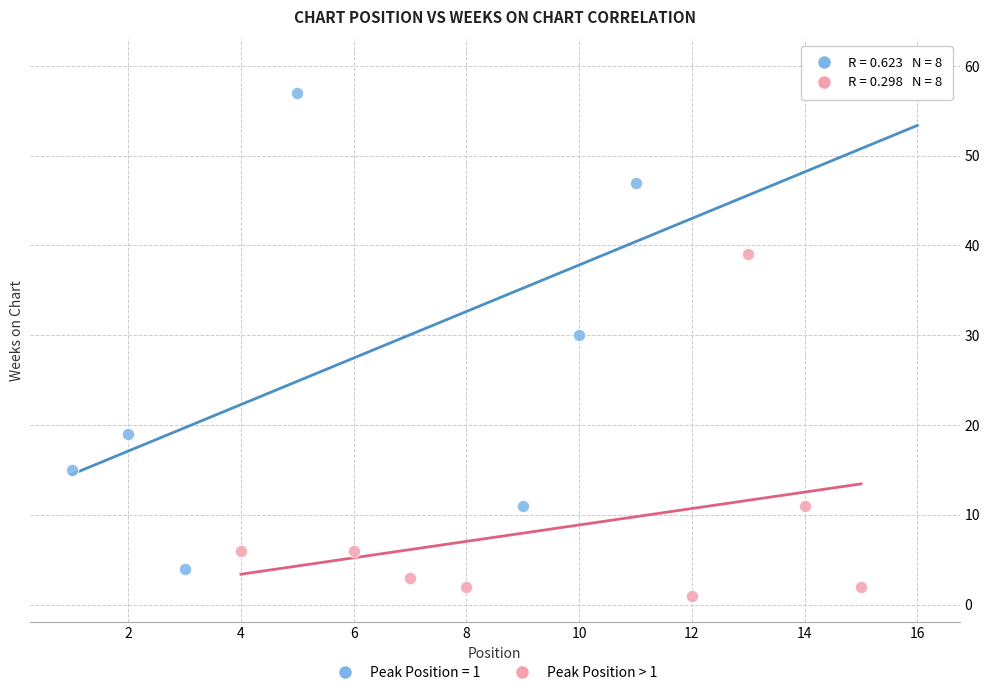

Which series has the widest spread of Y values?

Peak Position = 1